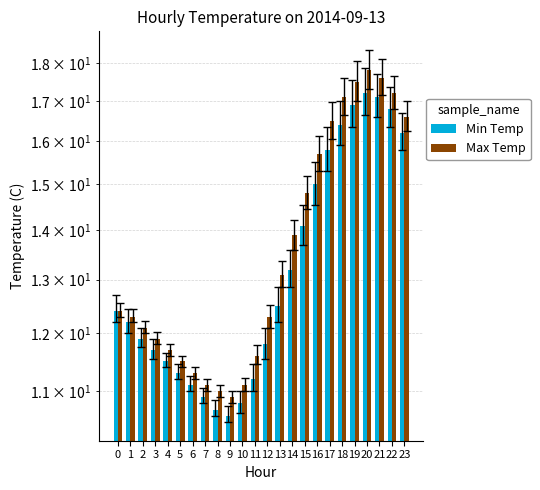

Reading left to right, transcribe all the data shown in this chart.

Min Temp: 12.4	12.2	11.9	11.7	11.5	11.3	11.1	10.9	10.7	10.6	10.8	11.2	11.8	12.5	13.2	14.1	15.0	15.8	16.4	16.9	17.2	17.1	16.8	16.2
Max Temp: 12.4	12.3	12.1	11.9	11.7	11.5	11.3	11.1	11.0	10.9	11.1	11.6	12.3	13.1	13.9	14.8	15.7	16.5	17.1	17.5	17.8	17.6	17.2	16.6